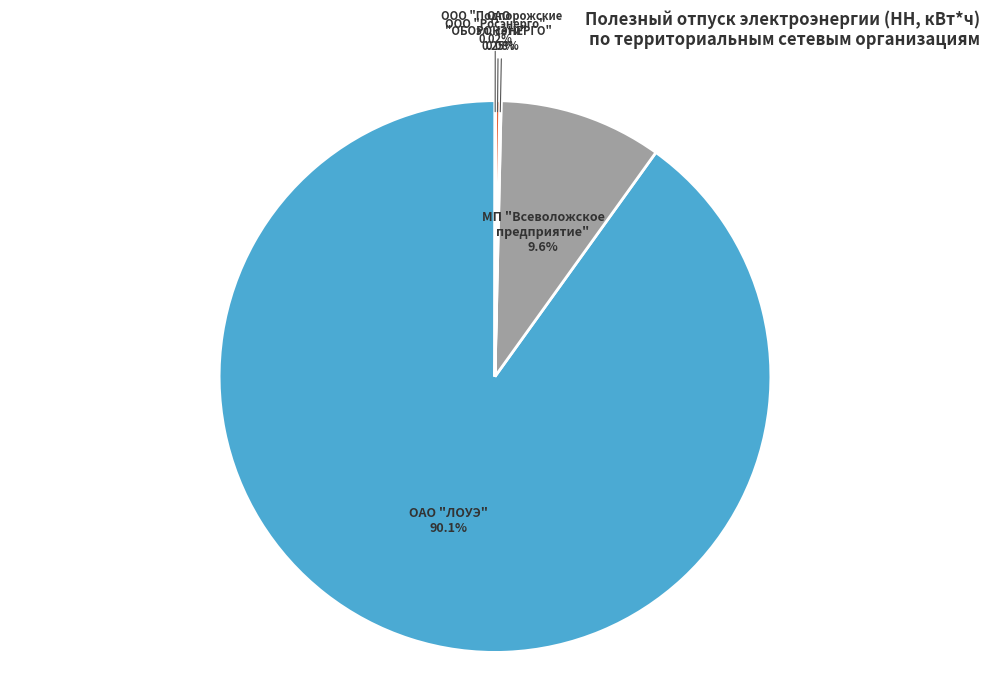

Which slice is the largest?

ОАО "ЛОУЭ"